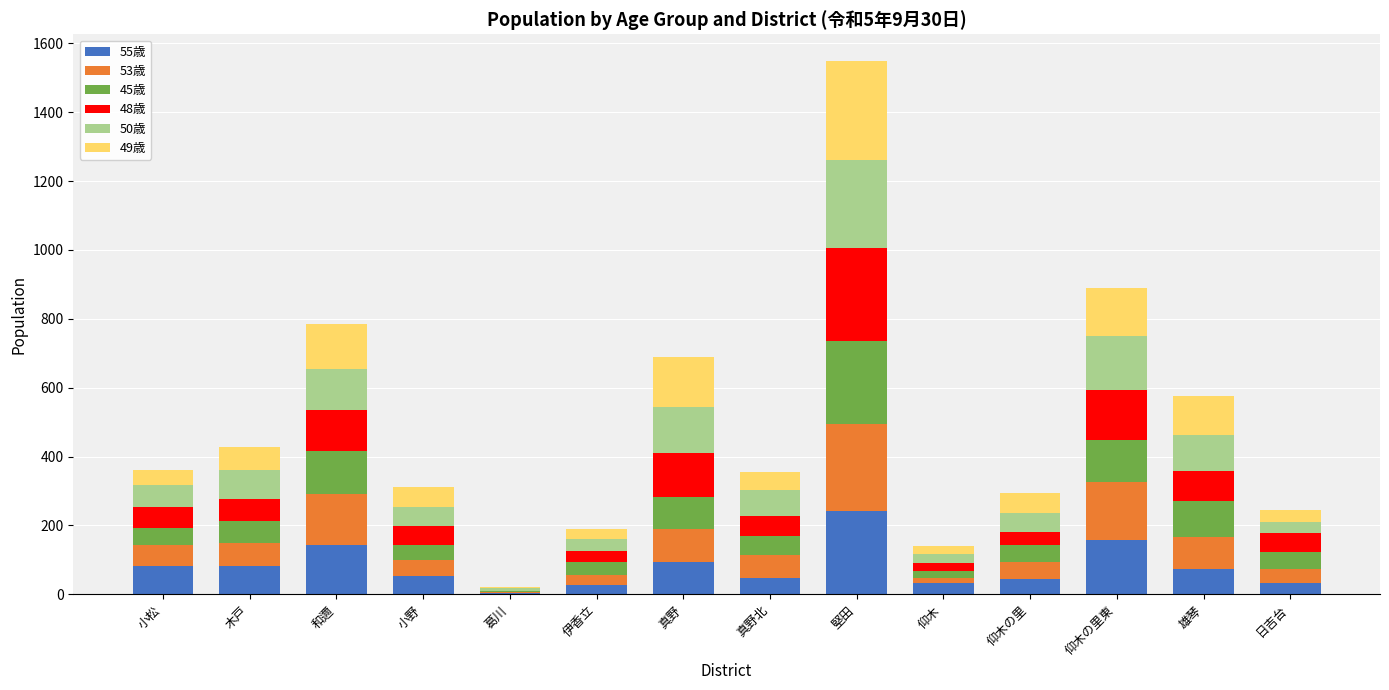

What is the total value across all series at 小野?

311